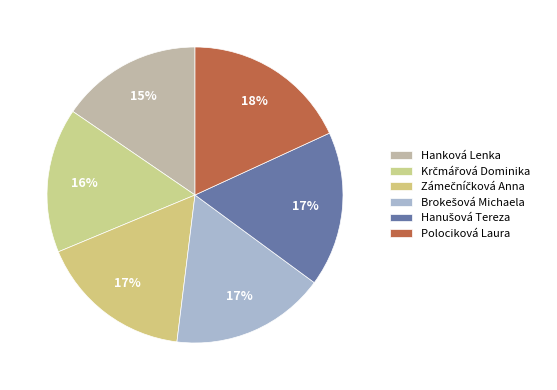

Between Krčmářová Dominika and Zámečníčková Anna, which is larger?

Zámečníčková Anna